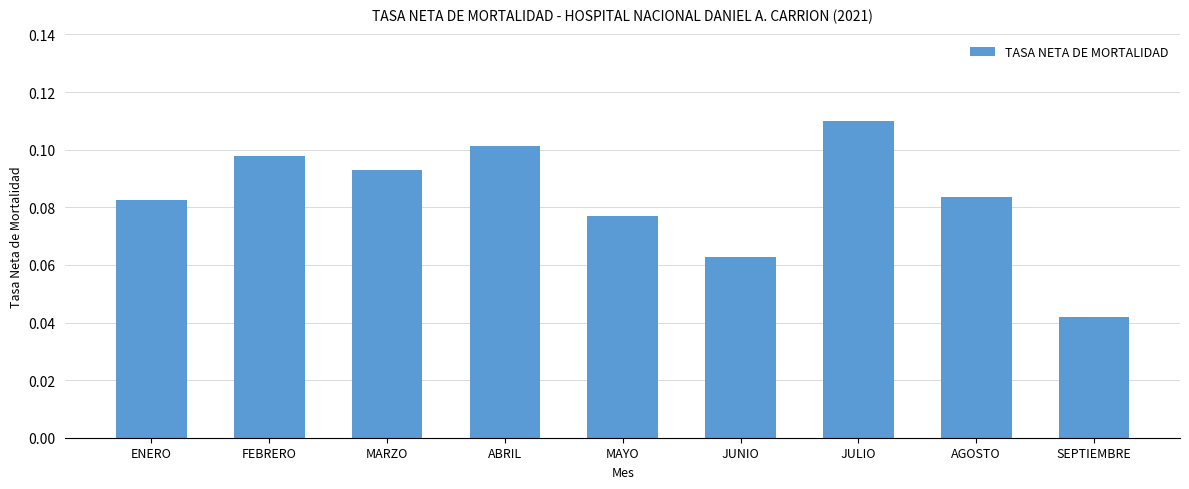

True or false: the data shows 0.0 at MAYO.

False